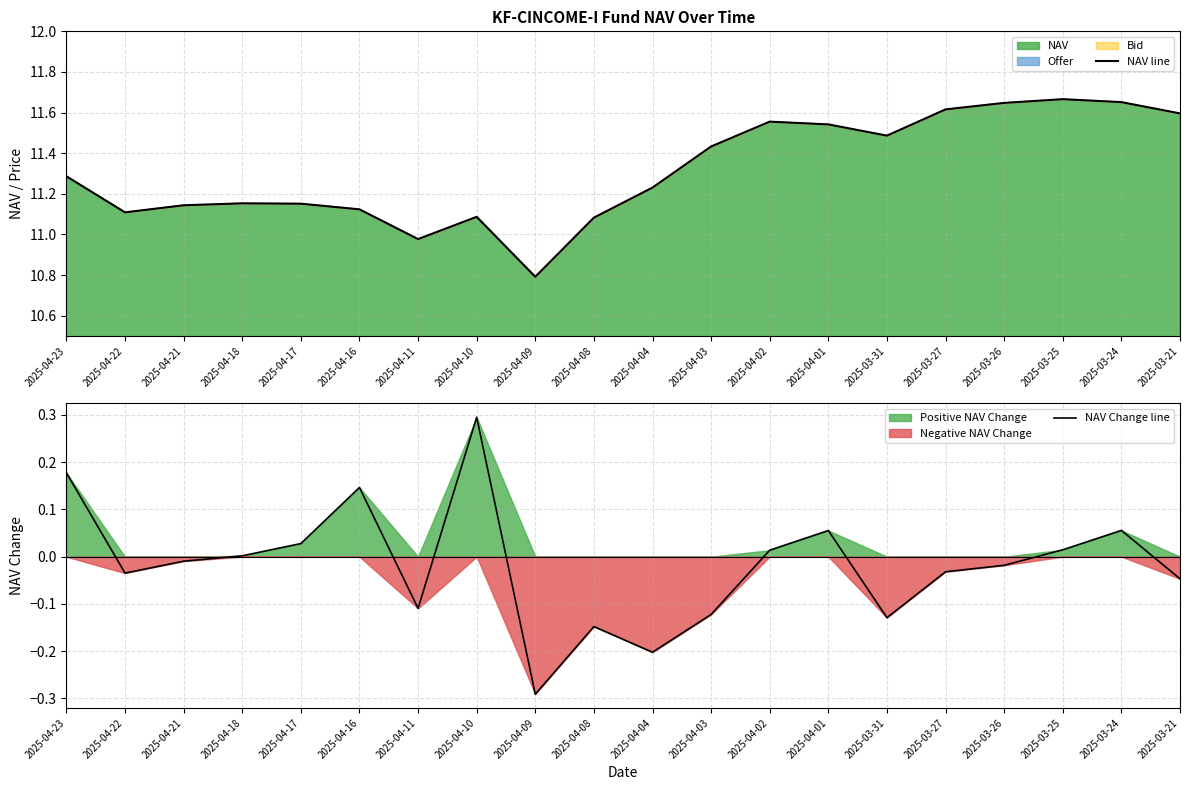

True or false: NAV line and NAV Change line cross at least once.

False